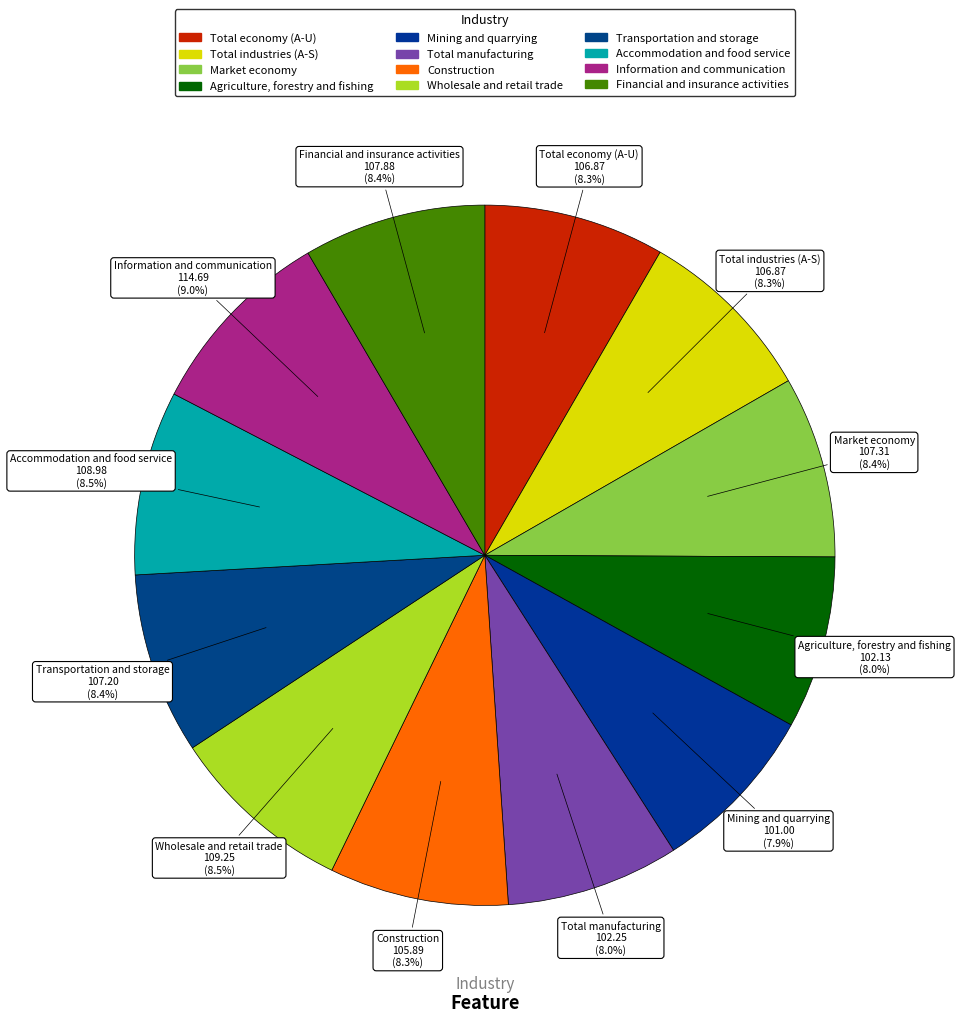

How many slices are in this pie chart?

12